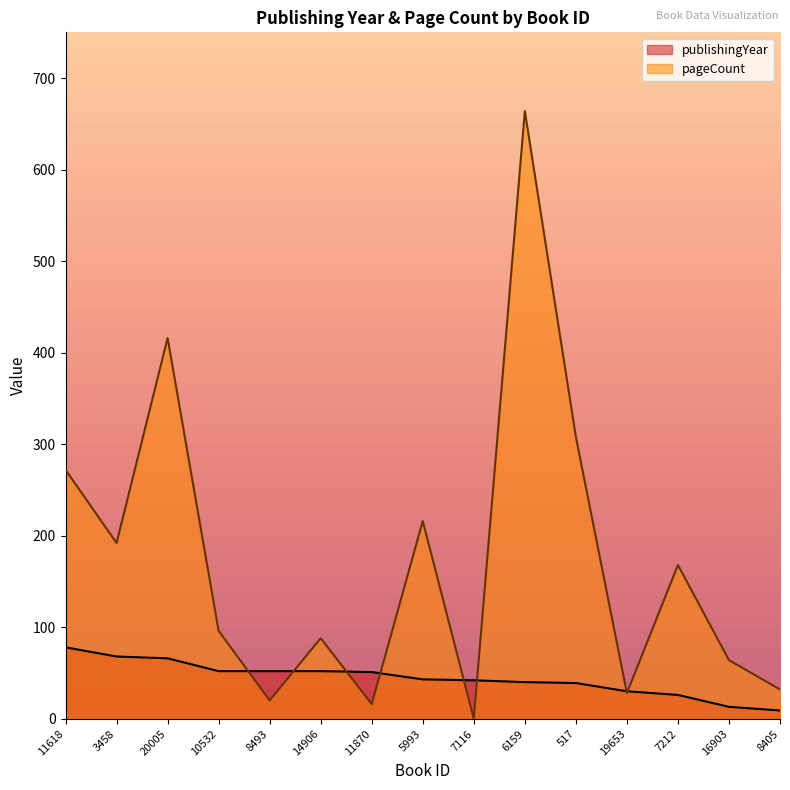

What is the average value of the pageCount series?

172